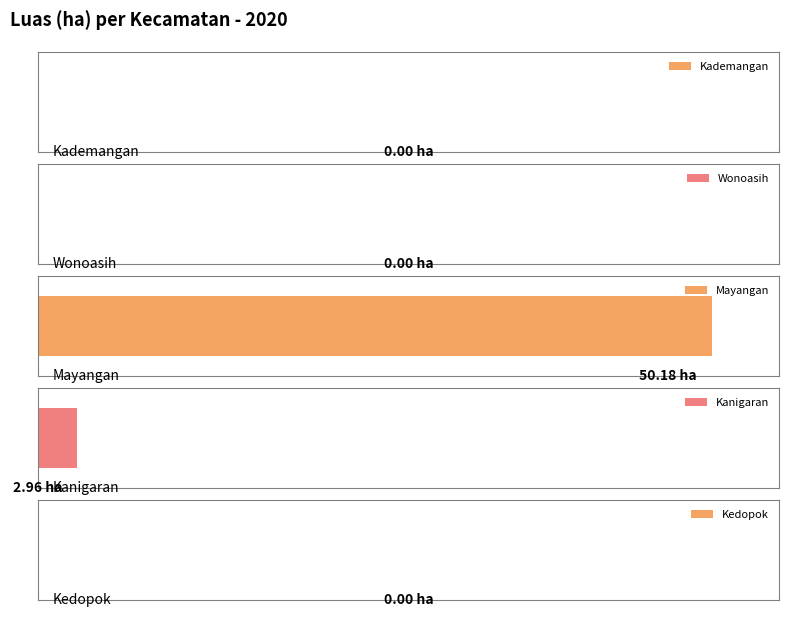

Rank the categories by value from highest to lowest.

Mayangan, Kanigaran, Kademangan, Wonoasih, Kedopok